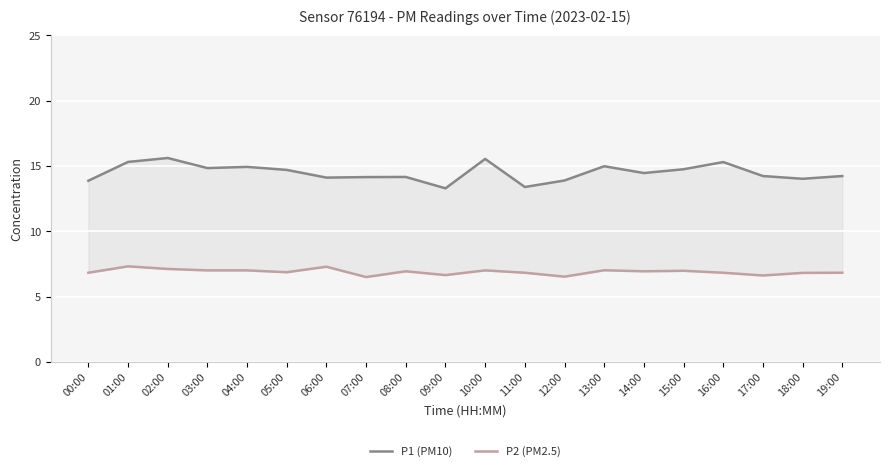

Reading left to right, what are all the values shown in this chart?

P1 (PM10): 00:00=13.9	01:00=15.3	02:00=15.6	03:00=14.8	04:00=14.9	05:00=14.7	06:00=14.1	07:00=14.2	08:00=14.2	09:00=13.3	10:00=15.5	11:00=13.4	12:00=13.9	13:00=15.0	14:00=14.5	15:00=14.8	16:00=15.3	17:00=14.2	18:00=14.0	19:00=14.2
P2 (PM2.5): 00:00=6.8	01:00=7.3	02:00=7.1	03:00=7.0	04:00=7.0	05:00=6.9	06:00=7.3	07:00=6.5	08:00=6.9	09:00=6.7	10:00=7.0	11:00=6.8	12:00=6.5	13:00=7.0	14:00=6.9	15:00=7.0	16:00=6.8	17:00=6.6	18:00=6.8	19:00=6.8